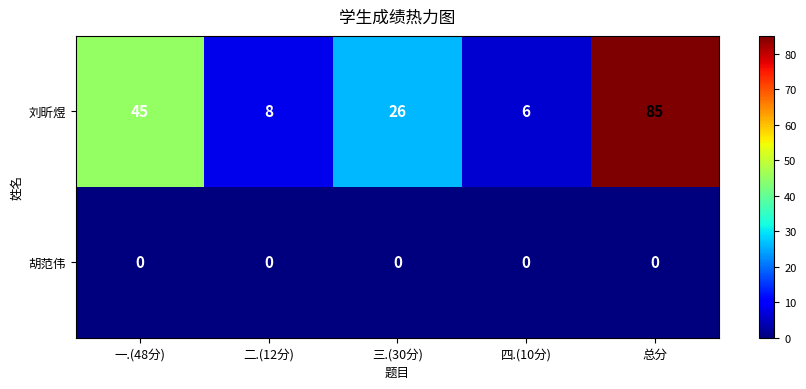

At which category is the sum across all series the highest?

总分